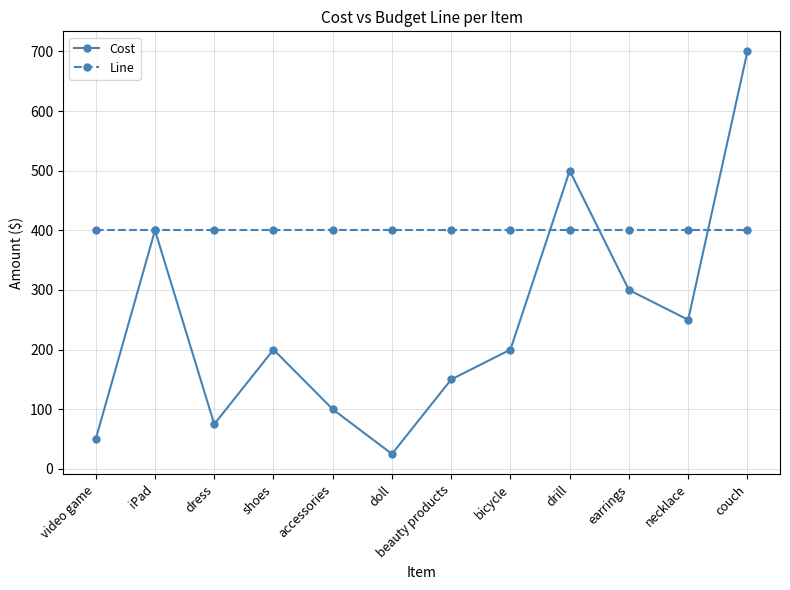

At which category does the chart reach its minimum across all series?

doll